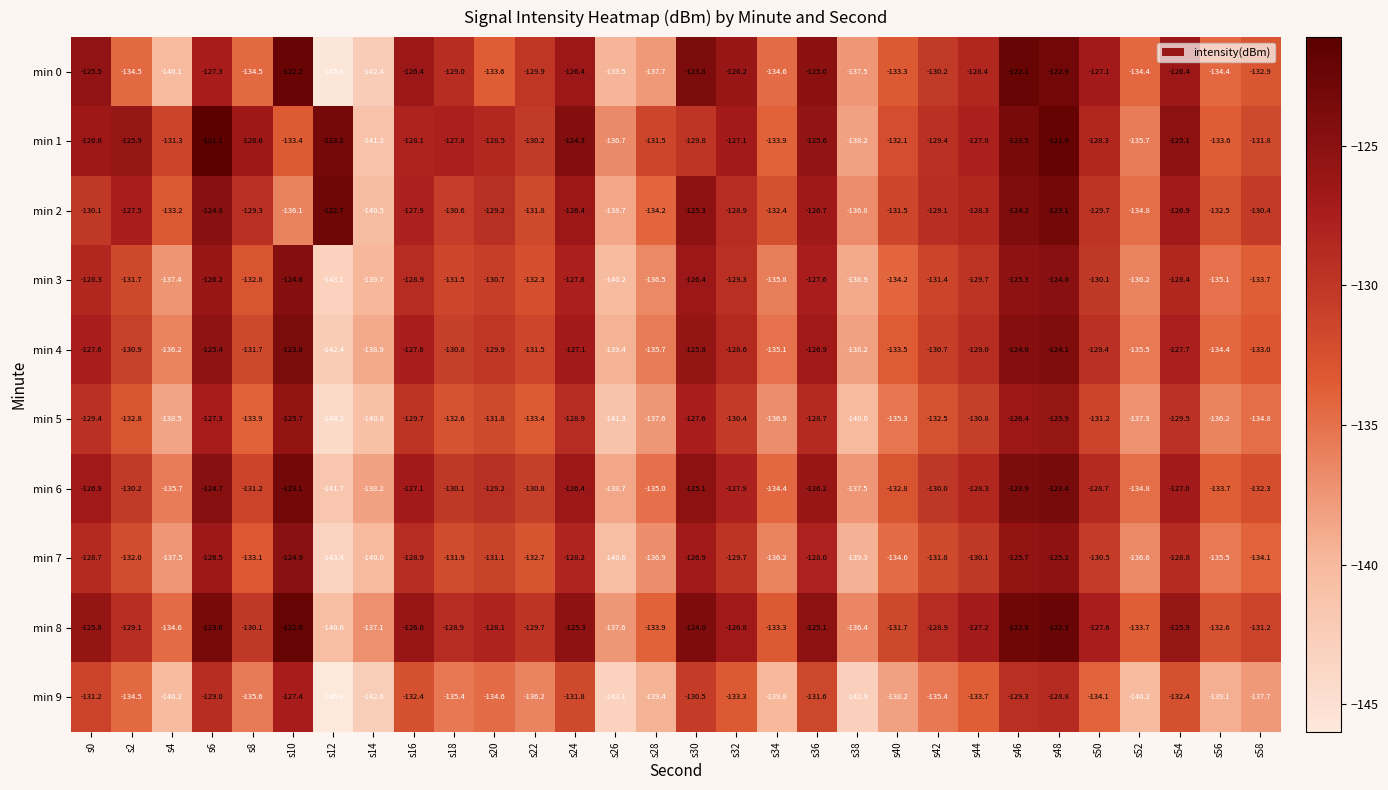

Rank the categories by min 2 value from lowest to highest.

s14, s26, s38, s10, s52, s28, s4, s56, s34, s22, s40, s18, s58, s0, s50, s8, s20, s42, s32, s44, s16, s2, s54, s36, s24, s30, s6, s46, s48, s12